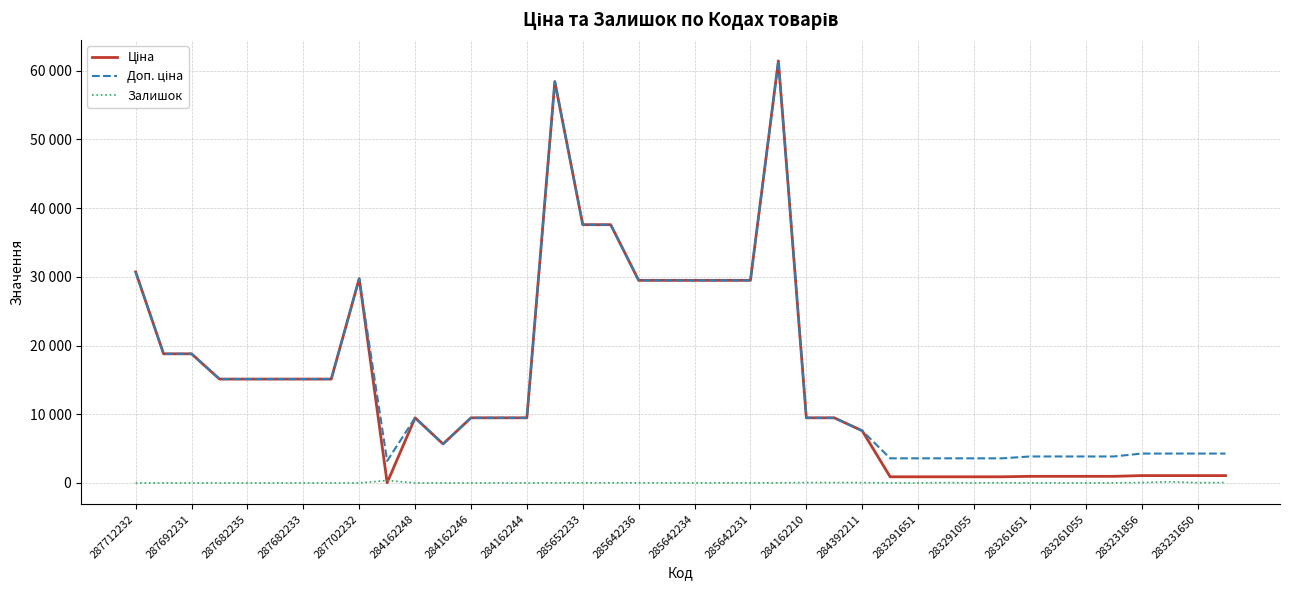

Reading left to right, extract all data points from this chart.

Ціна: 30717.1	18796.8	18796.8	15120.0	15120.0	15120.0	15120.0	15120.0	29747.2	32.0	9480.1	5673.8	9480.1	9480.1	9480.1	58426.5	37593.6	37593.6	29491.5	29491.5	29491.5	29491.5	29491.5	61434.3	9480.1	9480.1	7596.5	895.9	895.9	895.9	895.9	895.9	963.5	963.5	963.5	963.5	1069.8	1069.8	1069.8	1069.8
Доп. ціна: 30717.1	18796.8	18796.8	15120.0	15120.0	15120.0	15120.0	15120.0	29747.2	3205.0	9480.1	5673.8	9480.1	9480.1	9480.1	58426.5	37593.6	37593.6	29491.5	29491.5	29491.5	29491.5	29491.5	61434.3	9480.1	9480.1	7596.5	3583.6	3583.6	3583.6	3583.6	3583.6	3854.0	3854.0	3854.0	3854.0	4279.1	4279.1	4279.1	4279.1
Залишок: 0.0	0.0	0.0	0.0	0.0	0.0	0.0	0.0	0.0	360.0	0.0	4.0	0.0	8.0	2.0	14.0	13.0	23.0	16.0	13.0	10.0	14.0	11.0	16.0	56.0	53.0	43.0	7.0	7.0	43.0	9.0	27.0	9.0	6.0	4.0	13.0	54.0	172.0	34.0	53.0